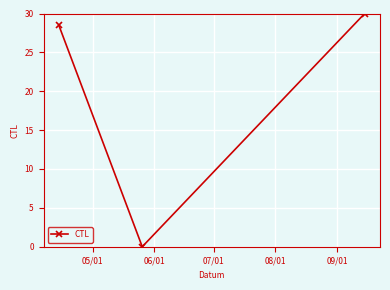

What is the sum of all values?

58.5